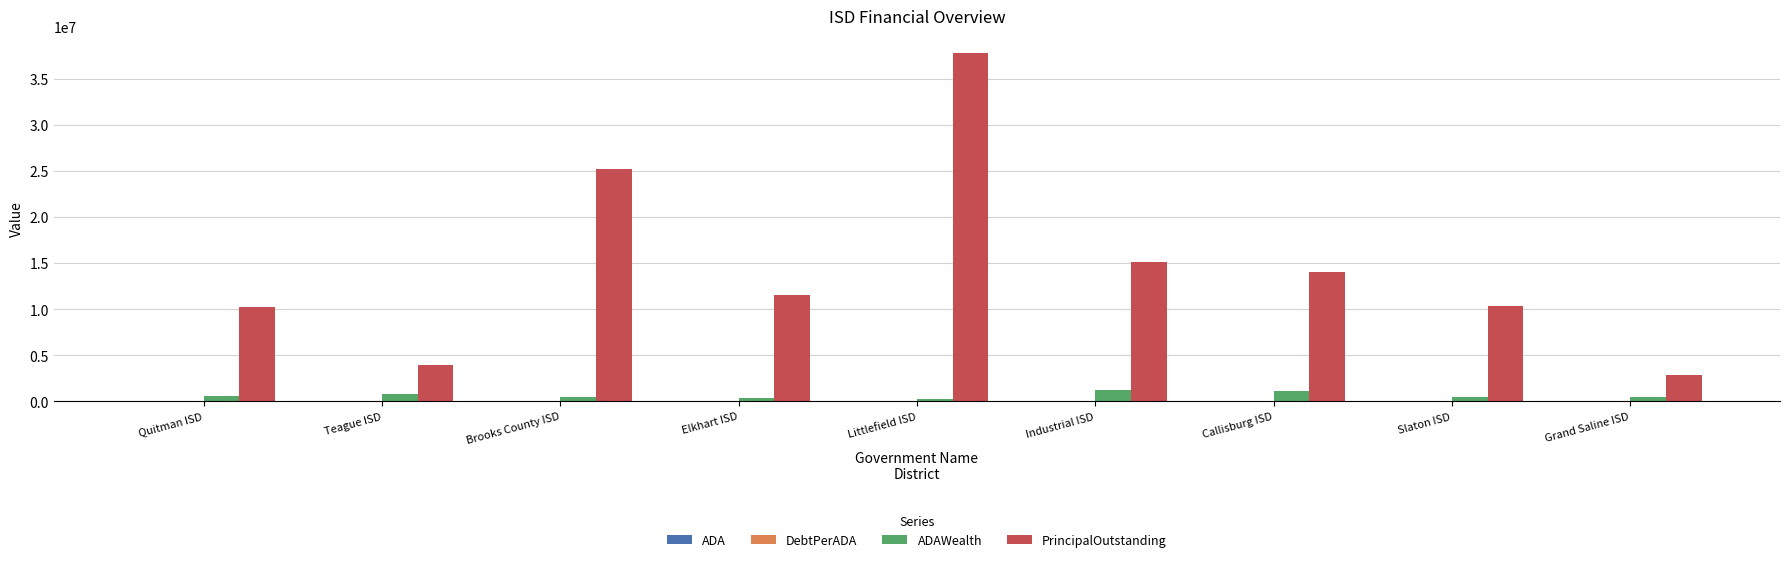

Which series has the largest total across all categories?

PrincipalOutstanding